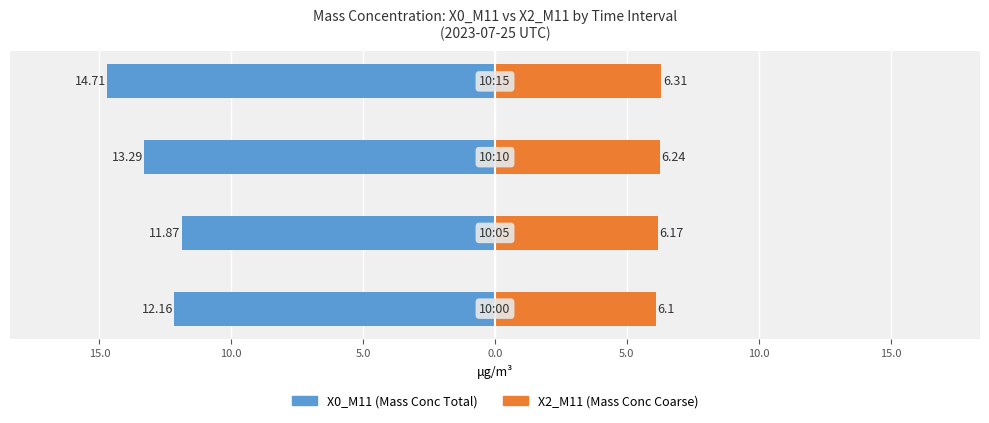

What is the total value across all series at 10.0?

-7.0